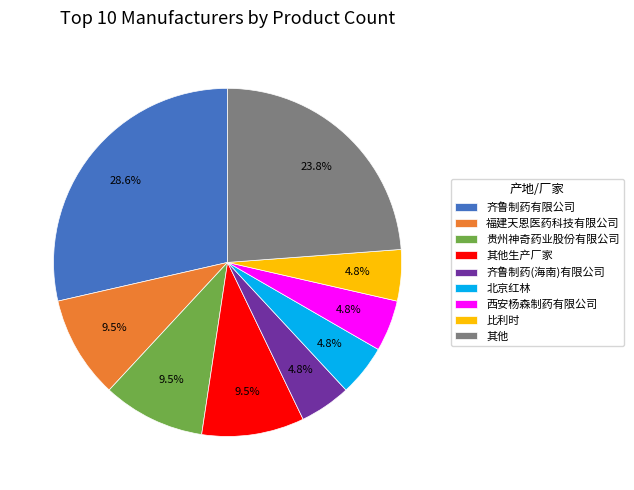

What percentage is the 比利时 slice, to the nearest percent?

5%